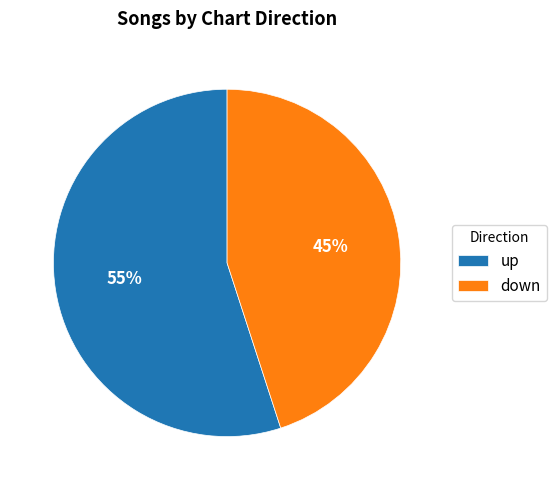

What is the ratio of the value at up to the value at down?

1.2